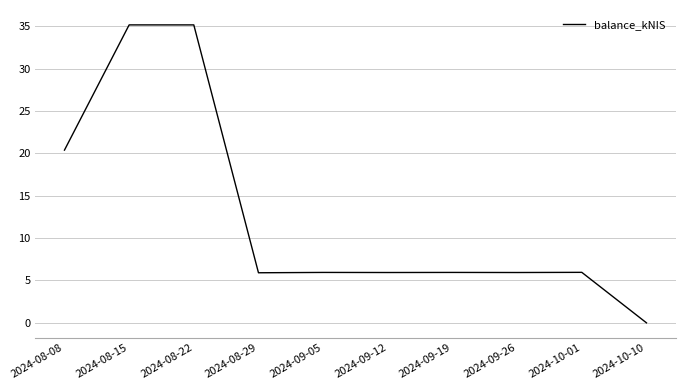

The chart shows a value of 6.0 at 2024-09-19. True or false?

True